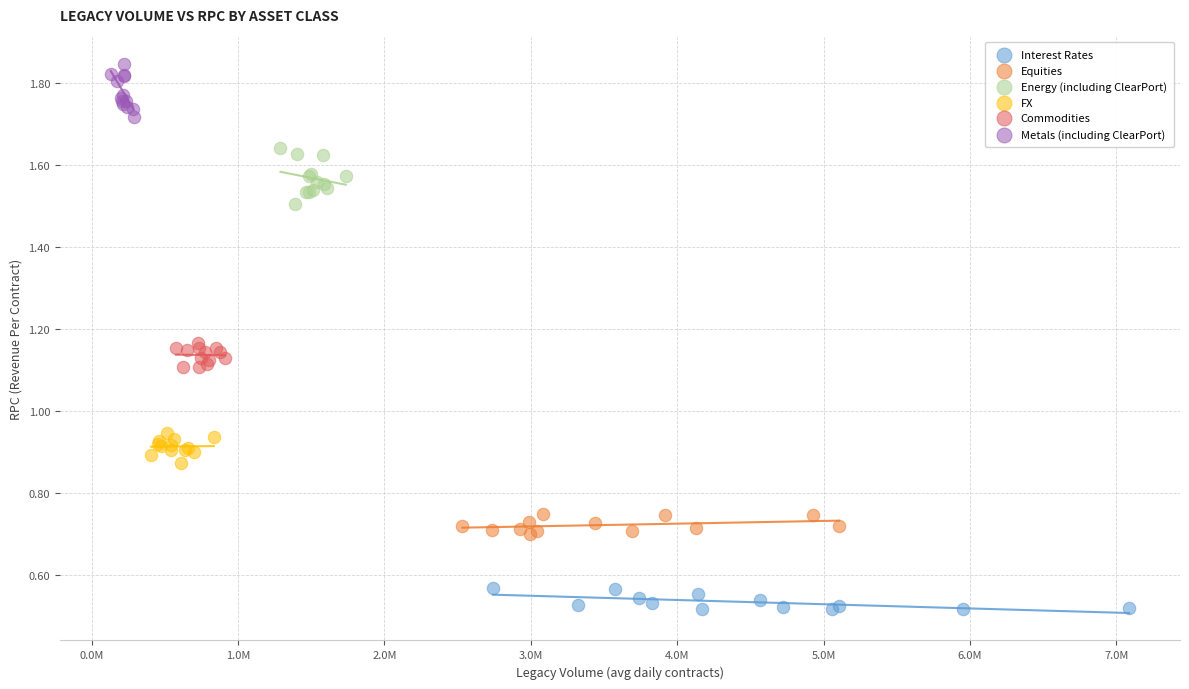

Which series reaches the maximum Y coordinate?

Metals (including ClearPort)